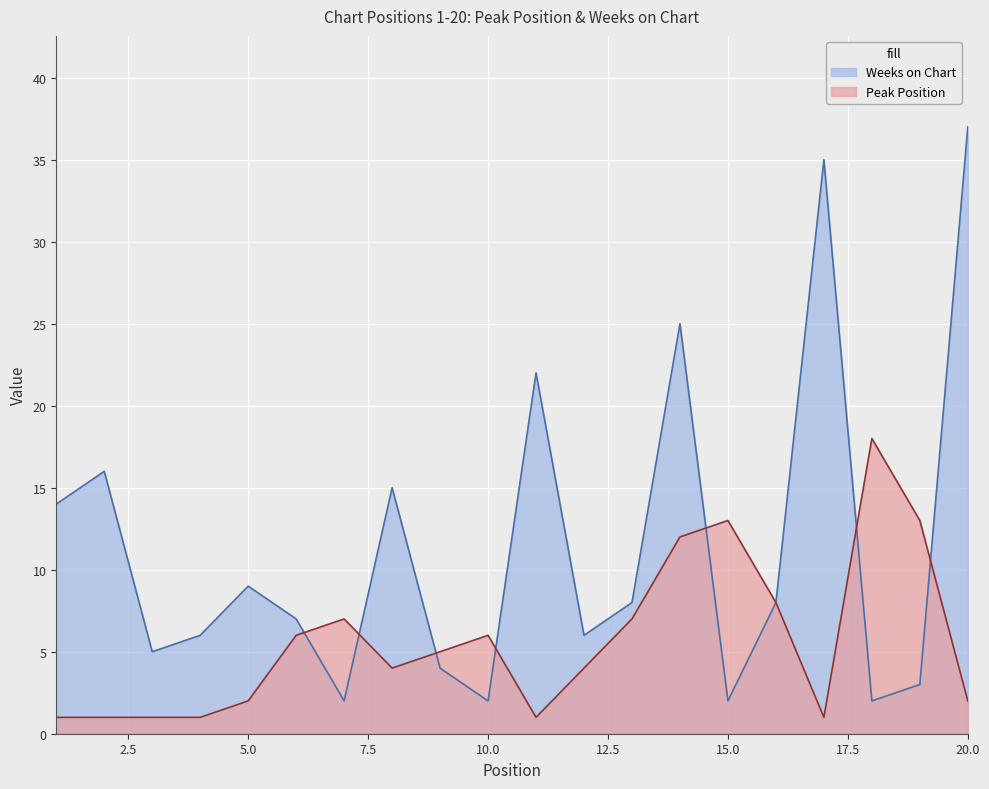

At which label does Peak Position reach its peak?

18